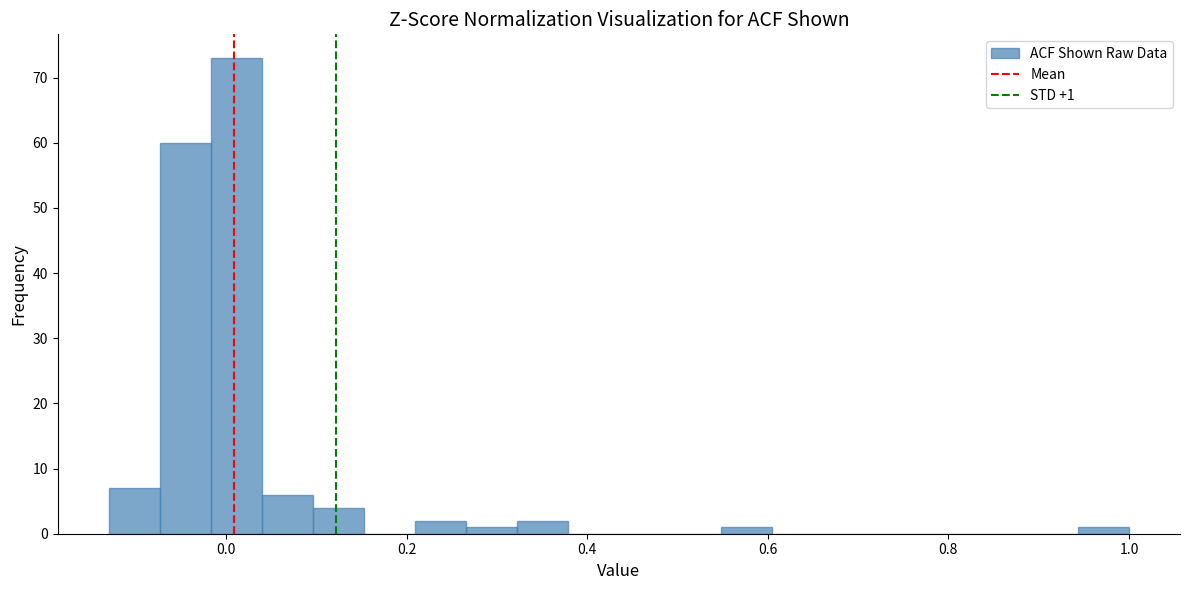

Read against the x-axis, roughly where is the centre of the tallest bar?

0.02